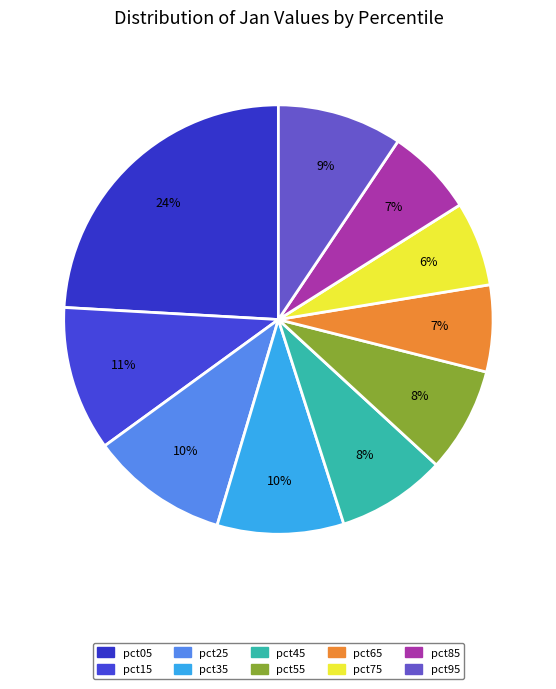

Which category has the smallest portion of the pie?

pct75